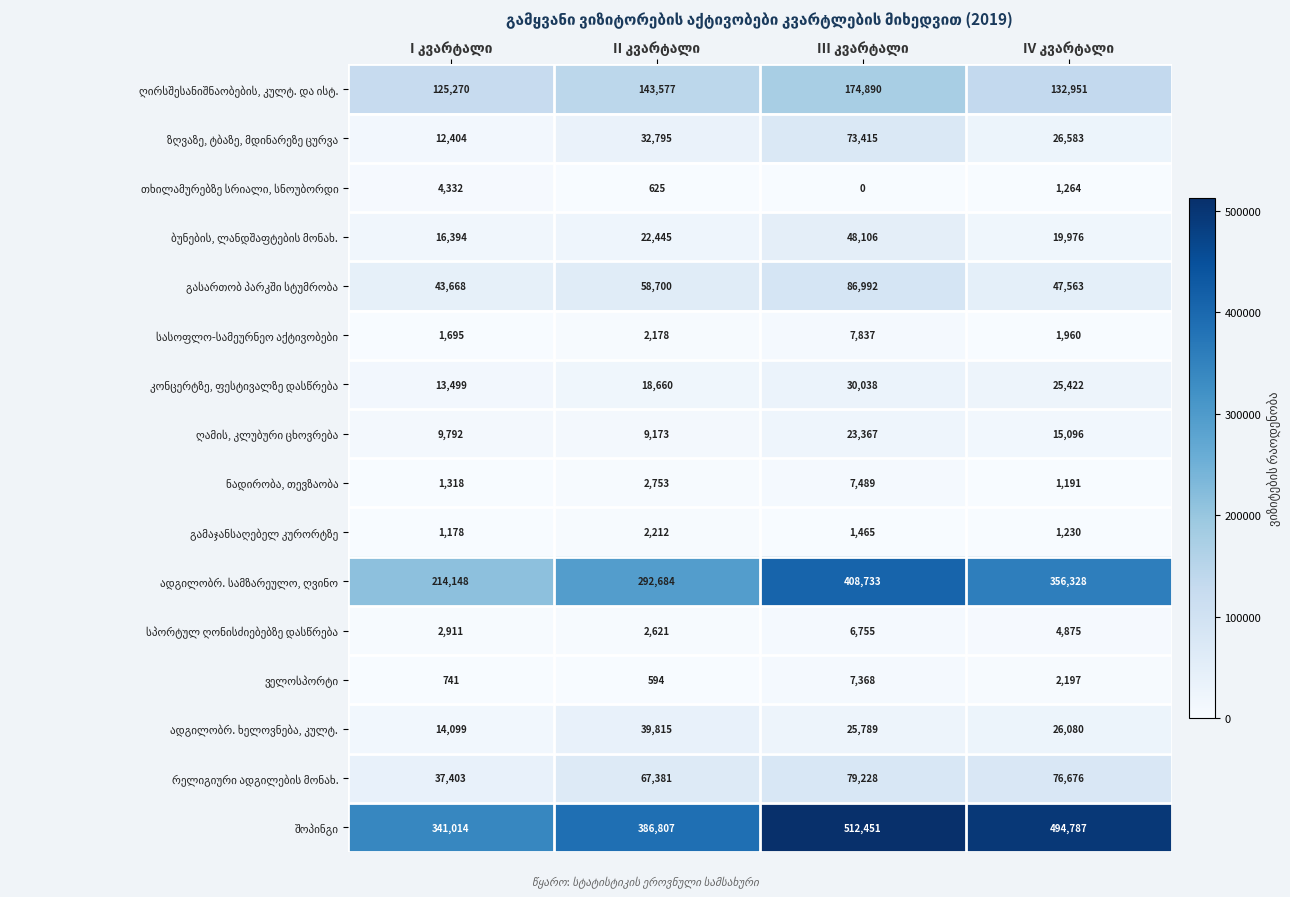

At how many categories does at least one series exceed 376090?

3